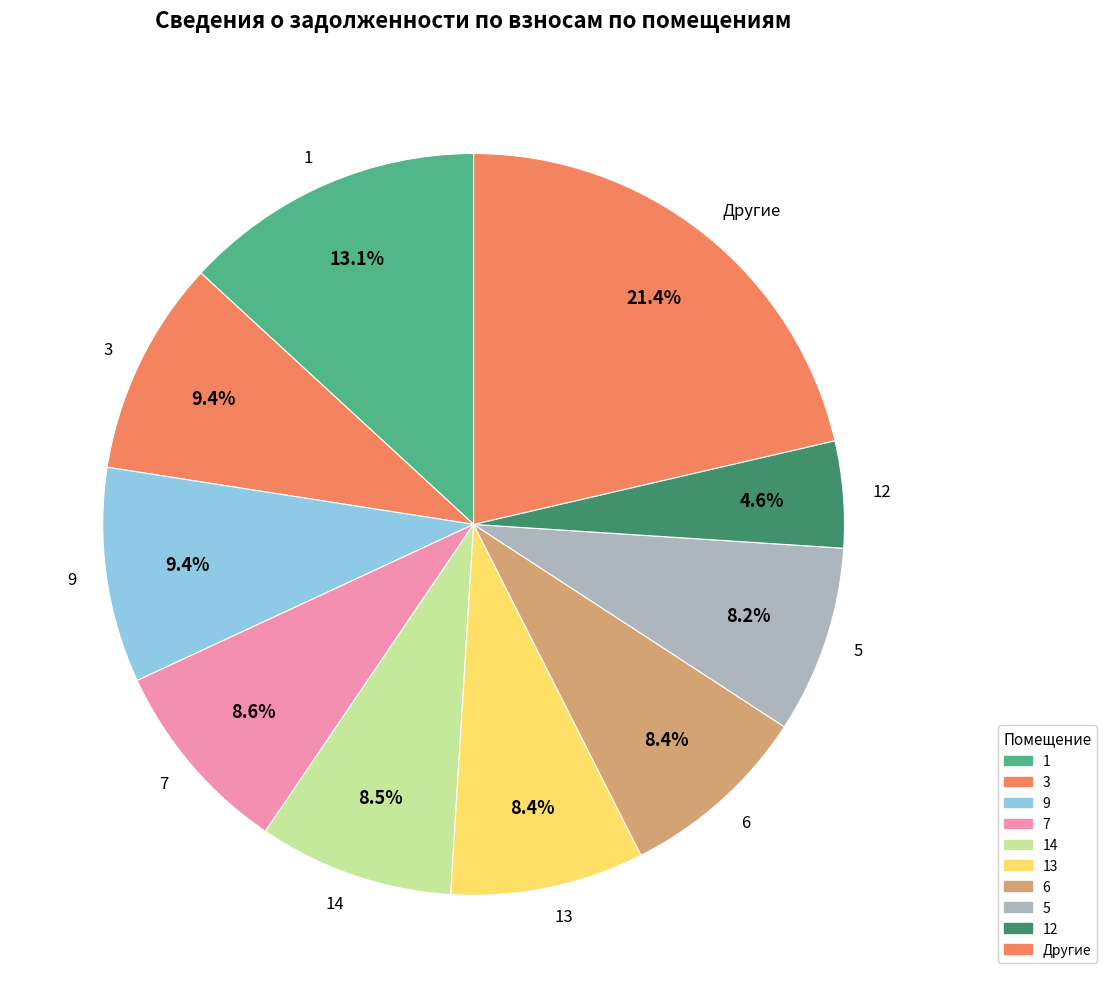

What is the largest slice in the pie chart?

Другие